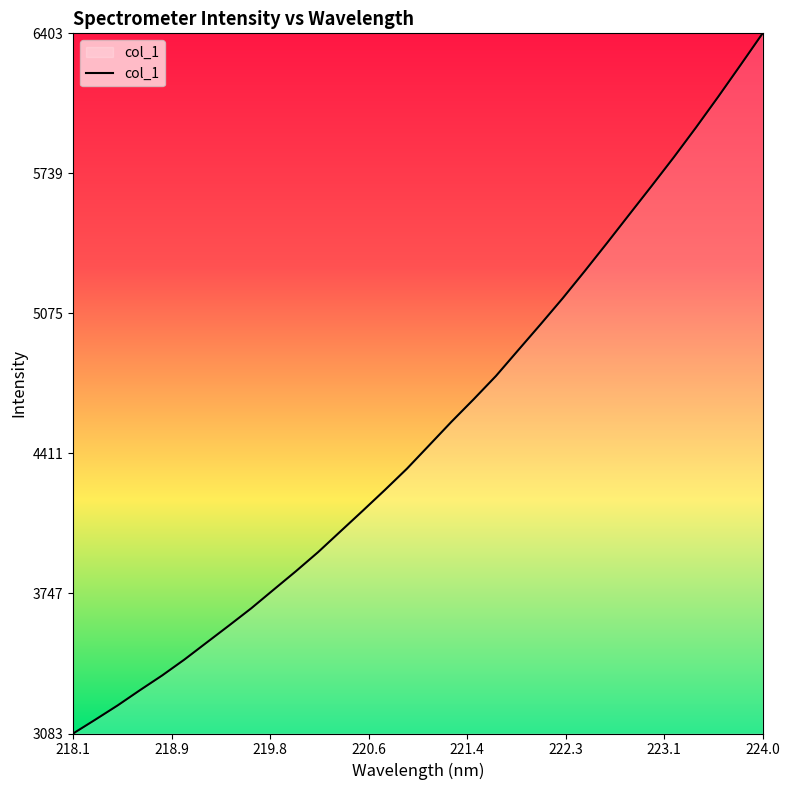

What is the minimum value shown in the chart?

3083.3